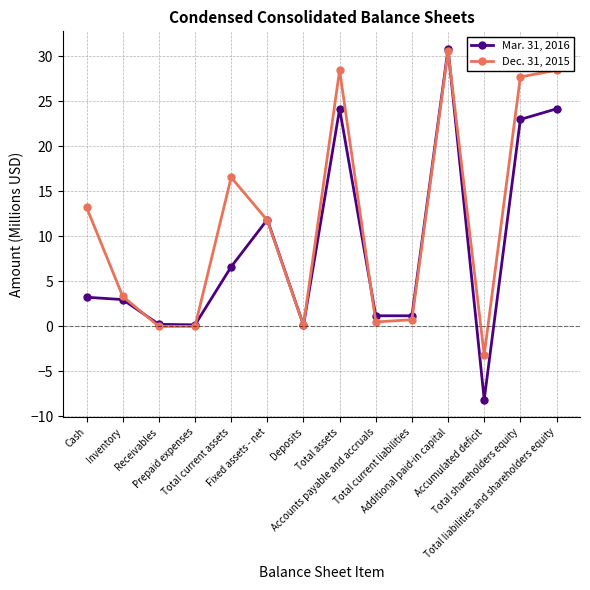

How many values in the Dec. 31, 2015 series are below 11?

7